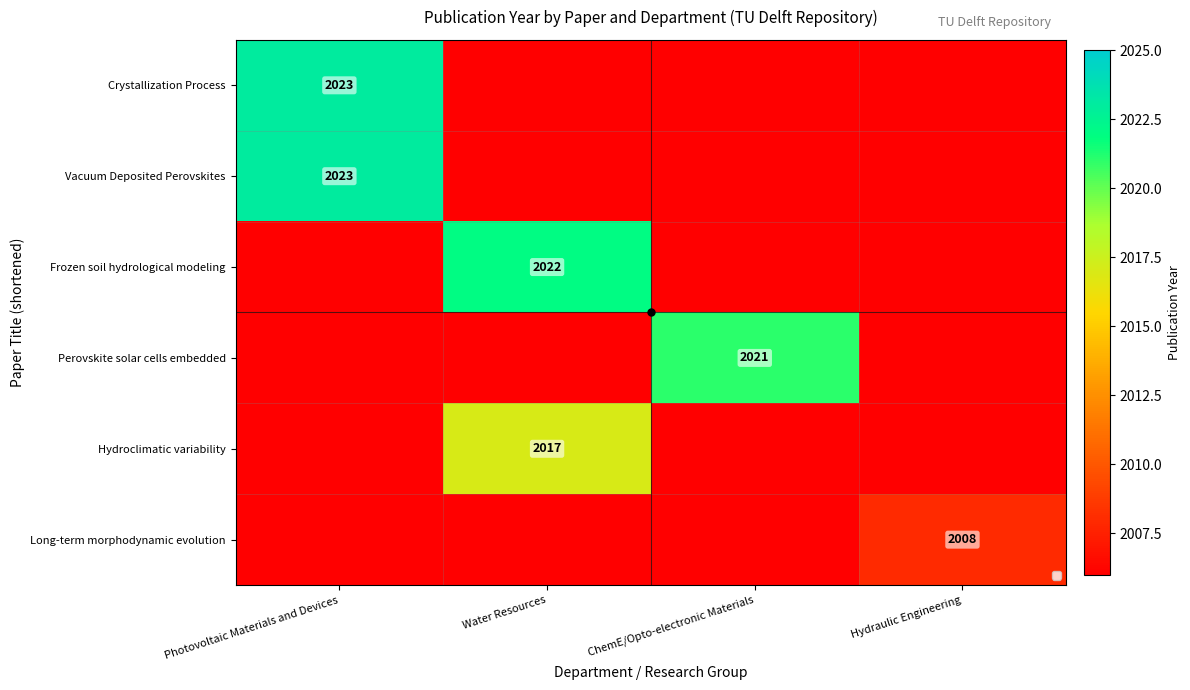

What is the minimum value shown in the chart?

2008.0